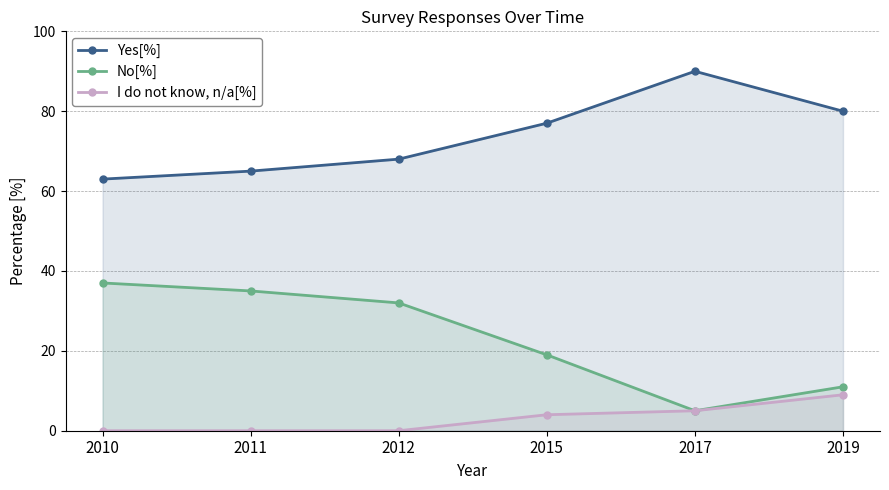

Which series changed the most between 2015 and 2019?

No[%]